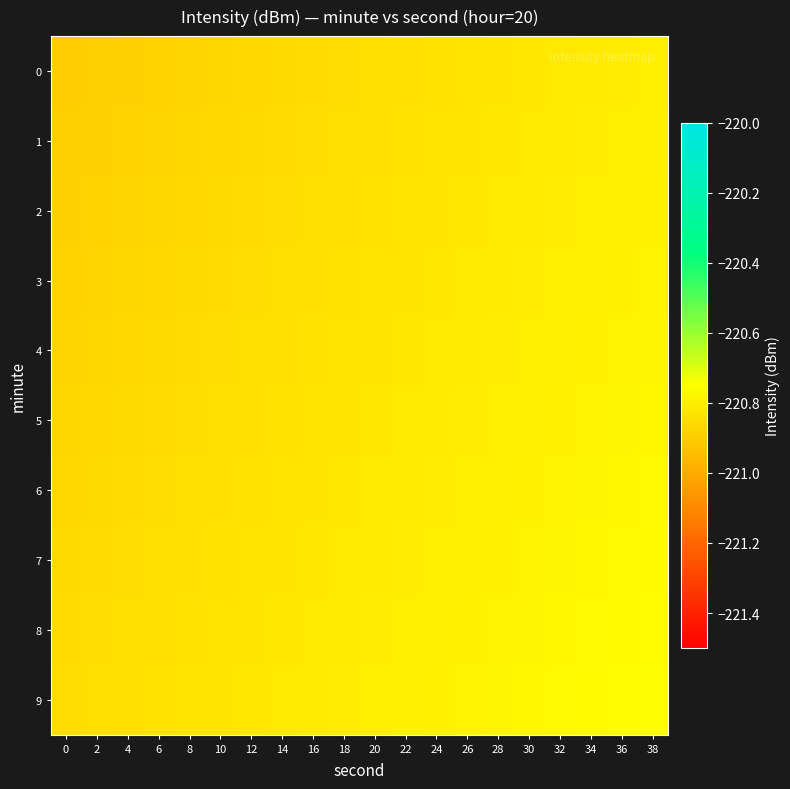

Which has a higher value, 38 or 18?

38